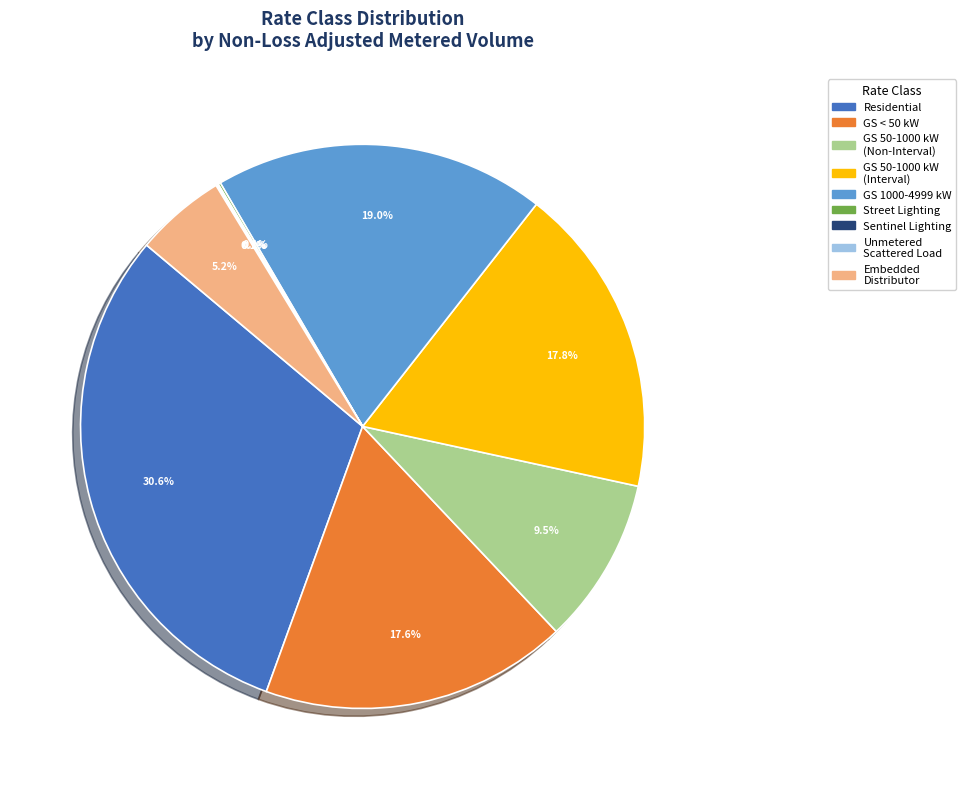

Is there a majority slice in this chart?

No